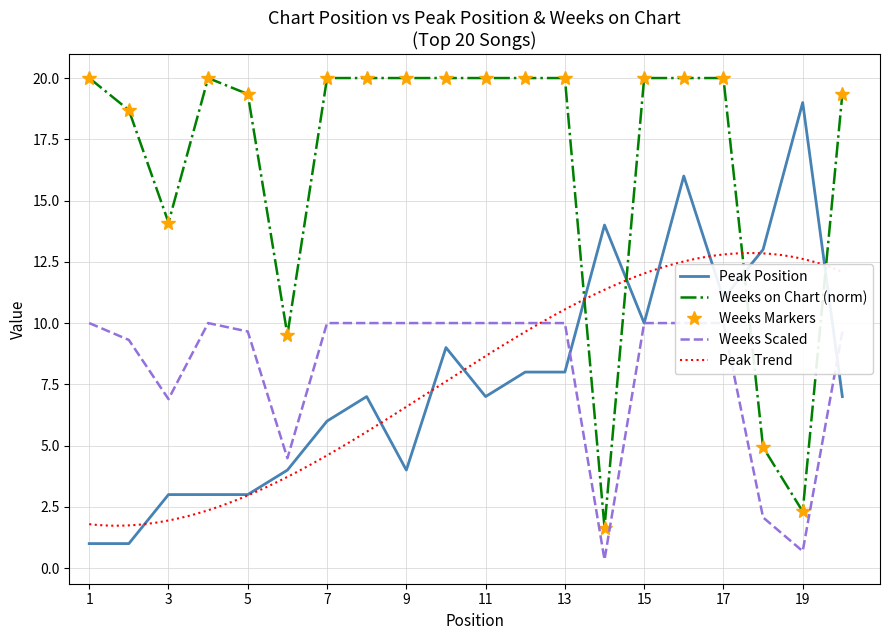

The value of Peak Position at 6 is 0.8. True or false?

False